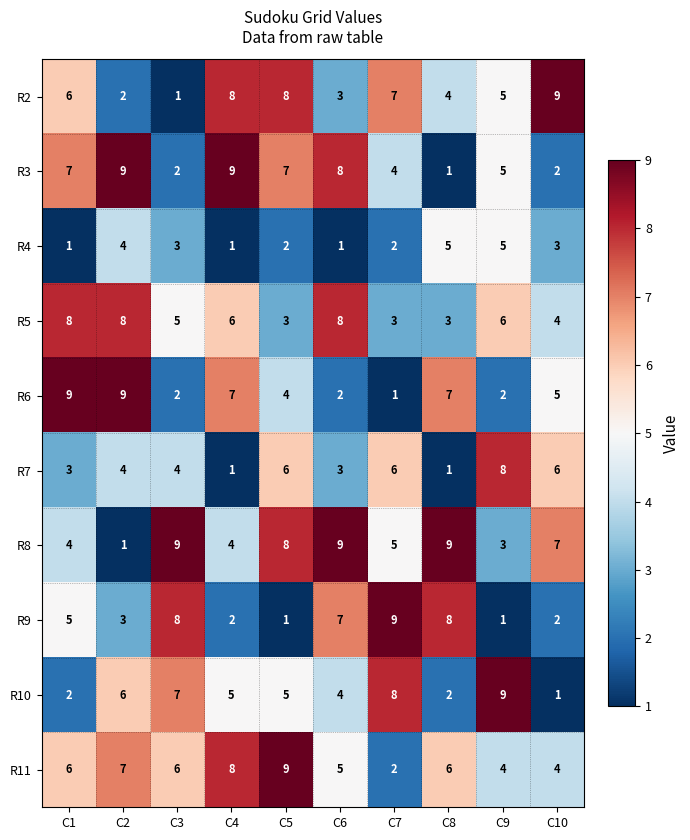

What is the smallest value displayed?

1